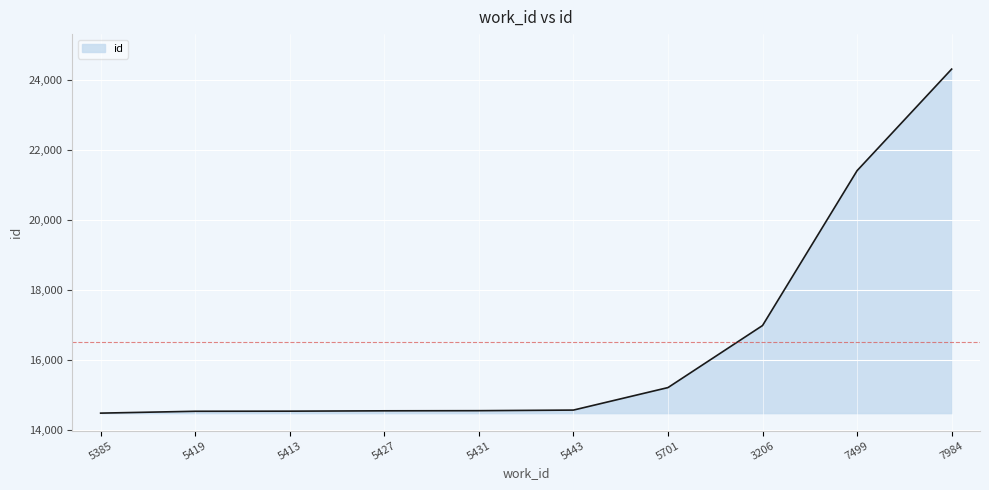

Between 5701 and 7499, which is larger?

7499